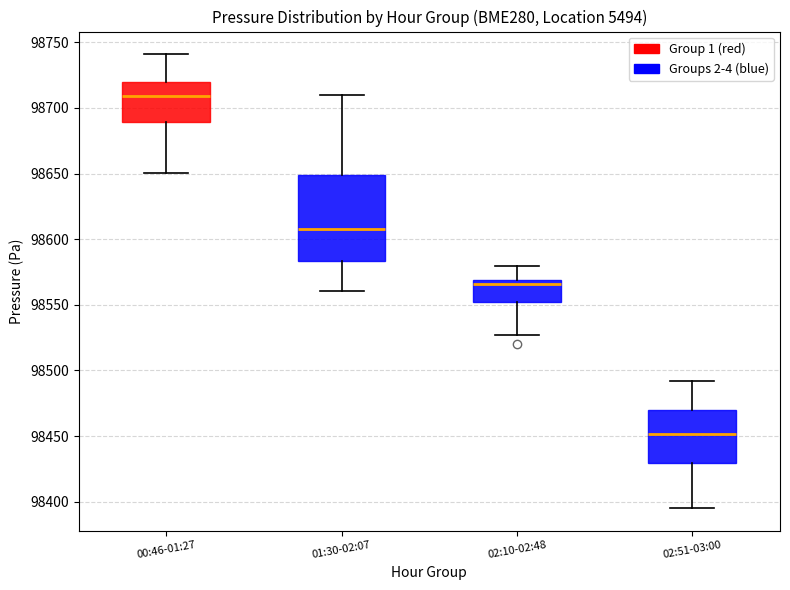

Which box is the tallest, from its lower edge to its upper edge?

01:30-02:07